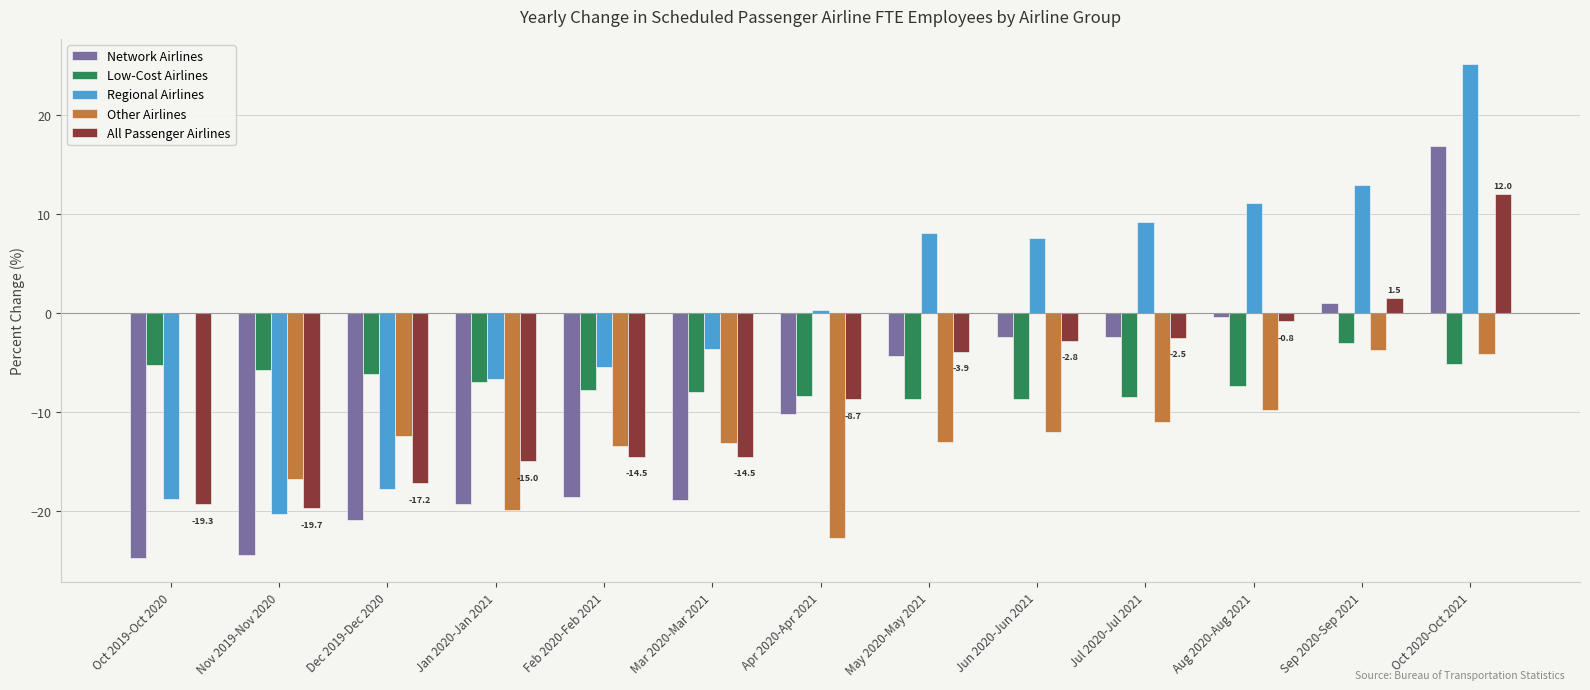

True or false: All Passenger Airlines has a value of -5.0 at Jun 2020-Jun 2021.

False